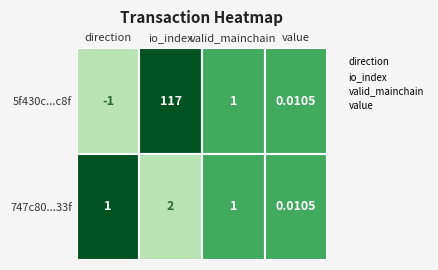

How many data points in 5f430c1a96cb7a4af9f0bc748cb5a44e3e25c8f are less than 1?

2